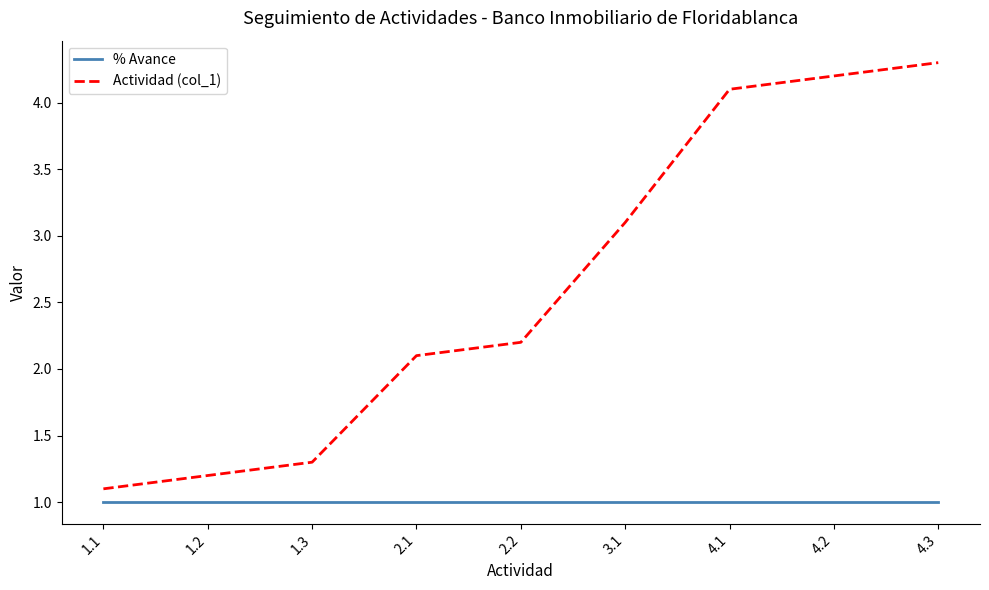

Between 1.2 and 4.3, which series saw the biggest shift?

Actividad (col_1)